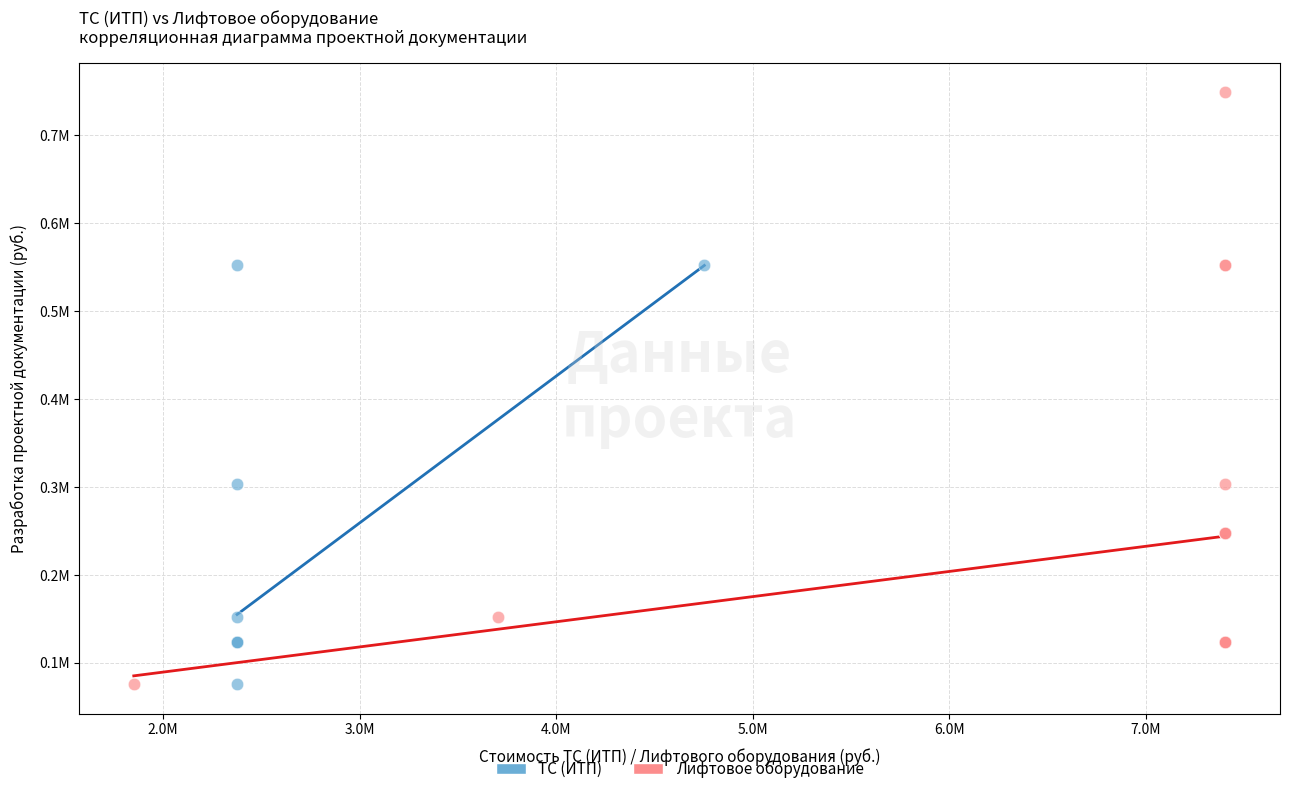

What are all the series names shown in the legend?

ТС (ИТП), Лифтовое оборудование